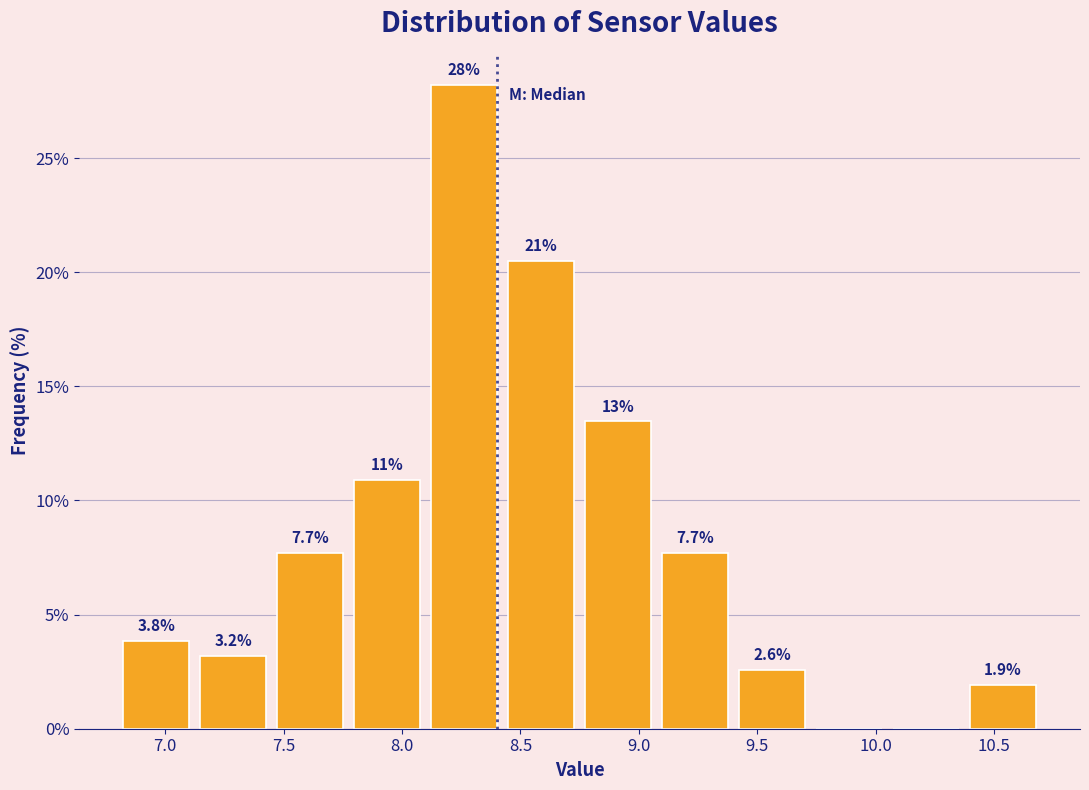

Over which range of the x-axis is the bar tallest?

8.100 to 8.425